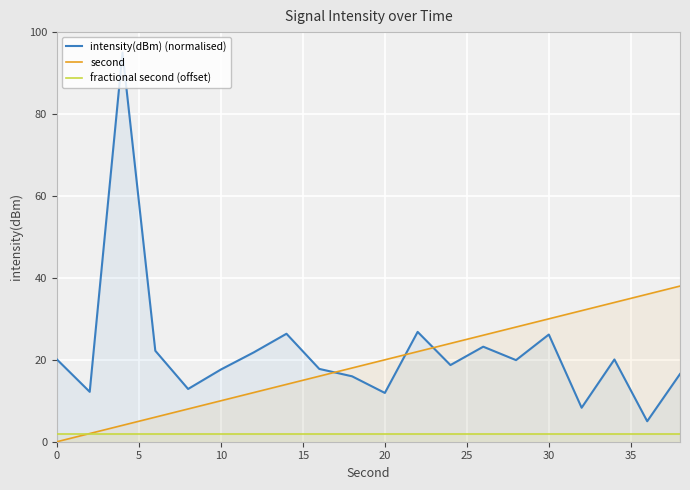

What is the spread (max minus min) of values at 20?

18.0